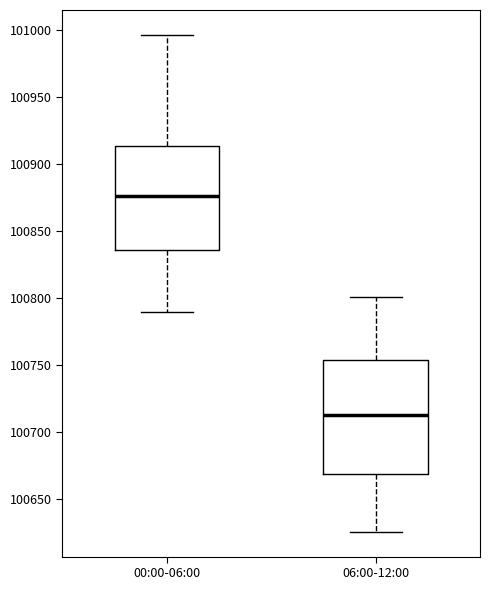

Comparing the boxes themselves (not the whiskers), which one is the tallest?

06:00-12:00